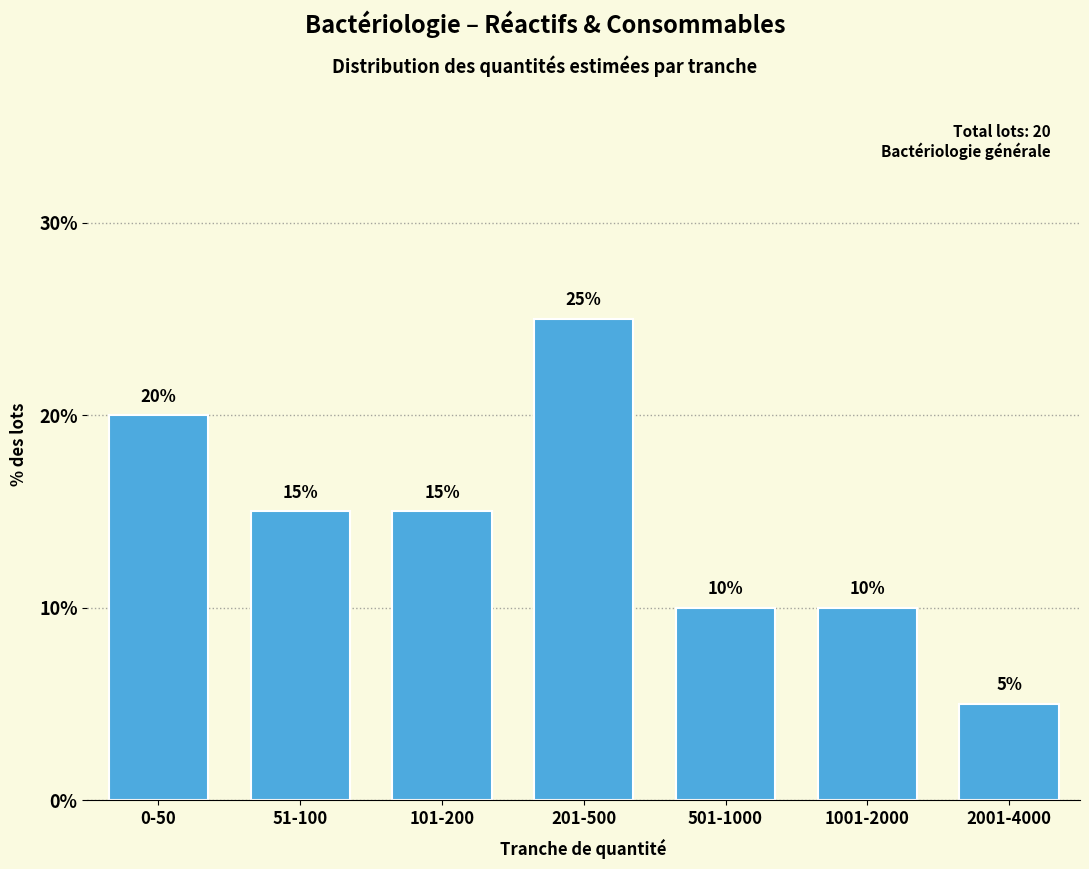

Reading left to right, what are all the values shown in this chart?

0-50=20	51-100=15	101-200=15	201-500=25	501-1000=10	1001-2000=10	2001-4000=5